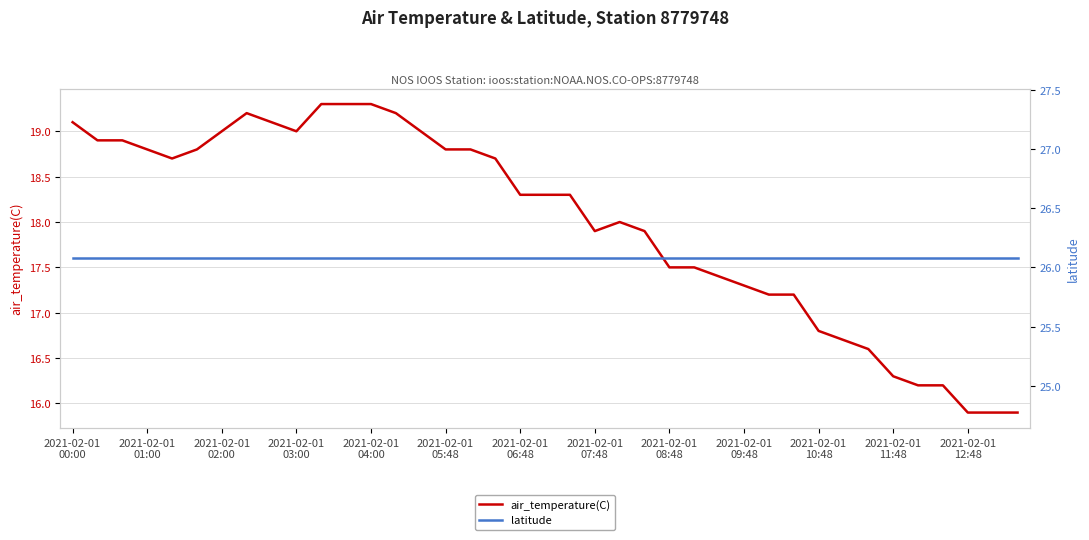

Count the number of data series in this chart.

2